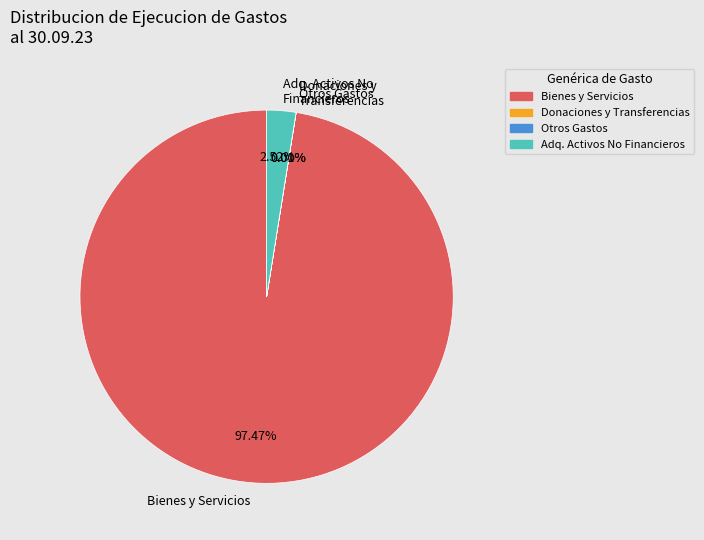

Which category accounts for the majority?

Bienes y Servicios